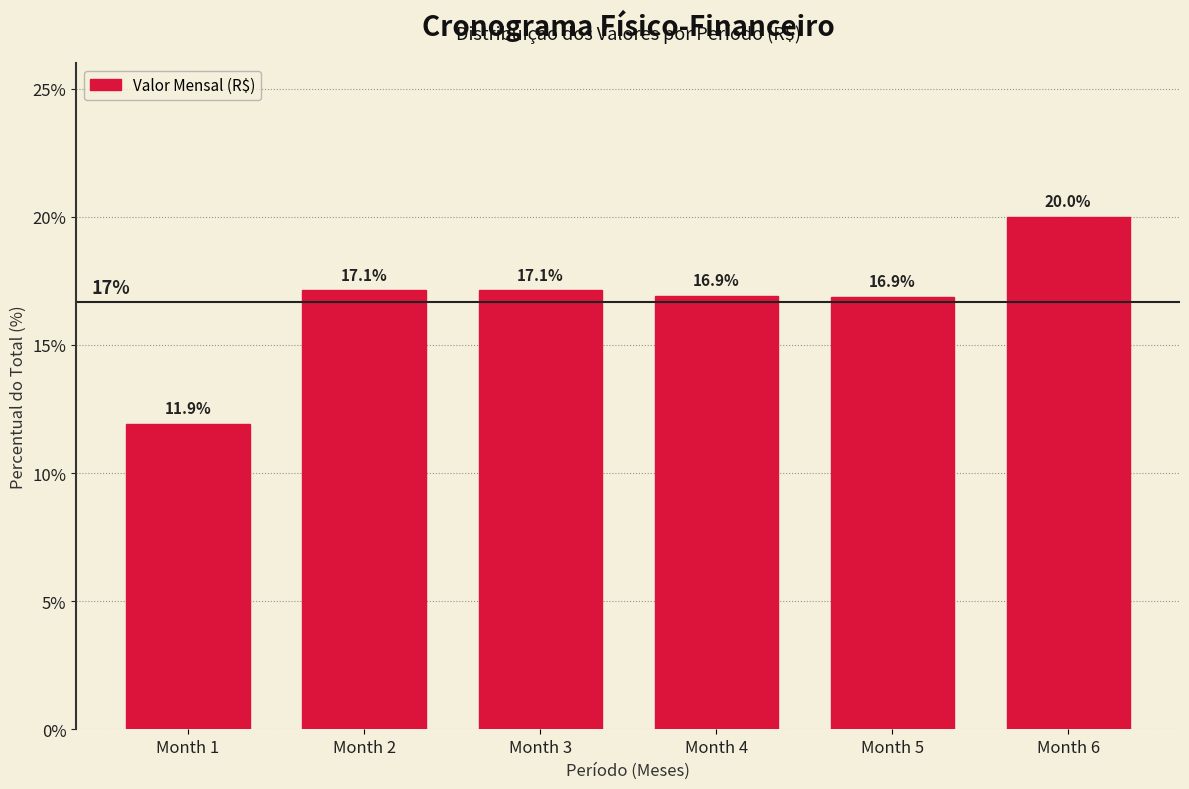

Reading left to right, transcribe all the data shown in this chart.

11.9	17.1	17.1	16.9	16.9	20.0